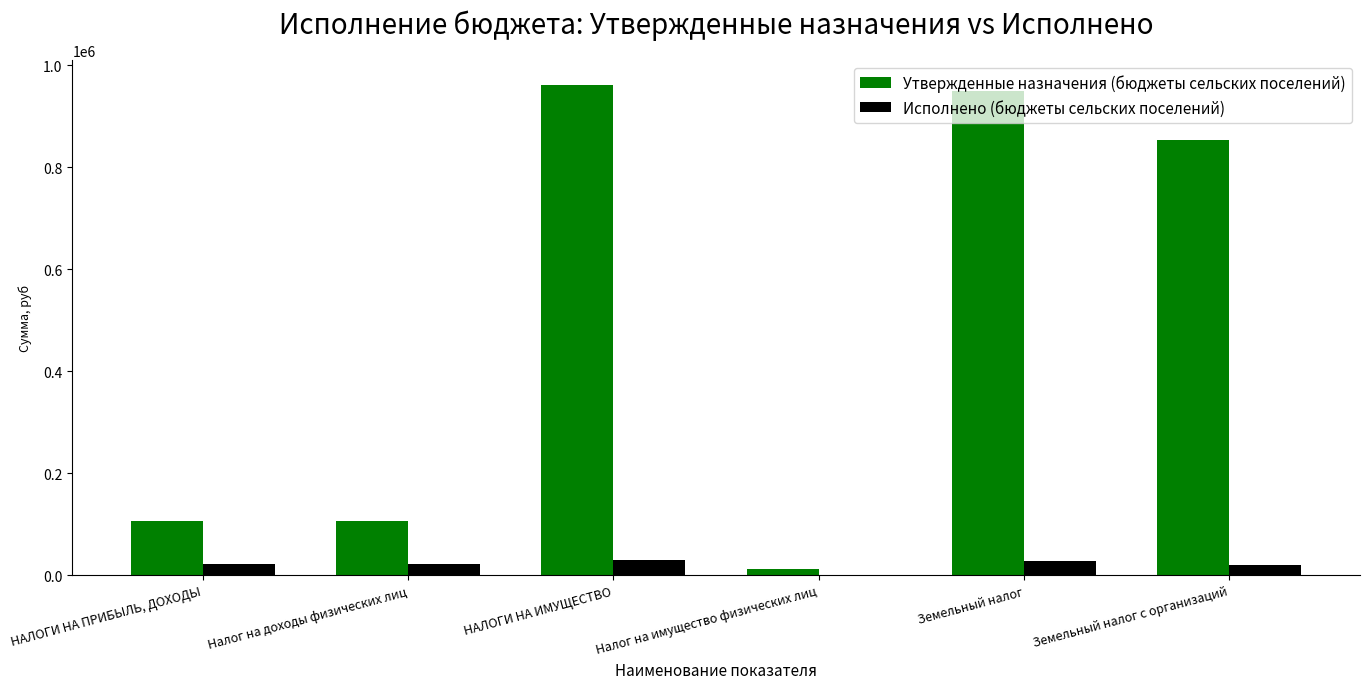

Between НАЛОГИ НА ПРИБЫЛЬ, ДОХОДЫ and Налог на имущество физических лиц, which series saw the biggest shift?

Утвержденные назначения (бюджеты сельских поселений)